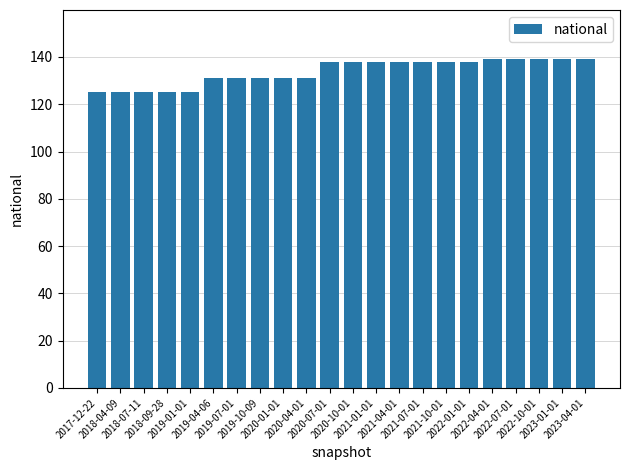

What is the value of the 9th bar from the left?

131